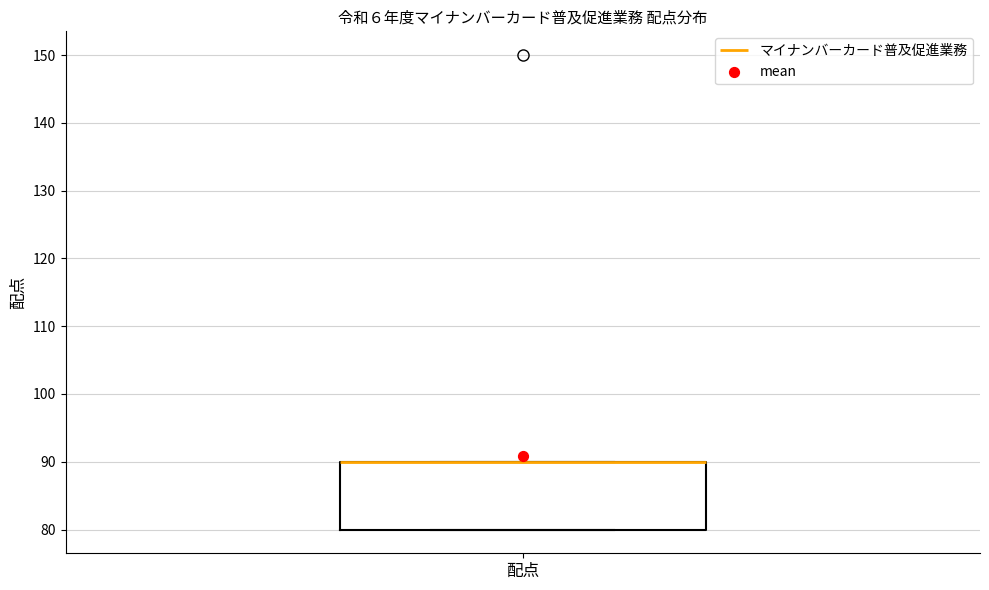

Where is the upper edge of the box for 配点 on the y-axis? The values are not printed on the chart, so give them approximately, as read against the axis.

90